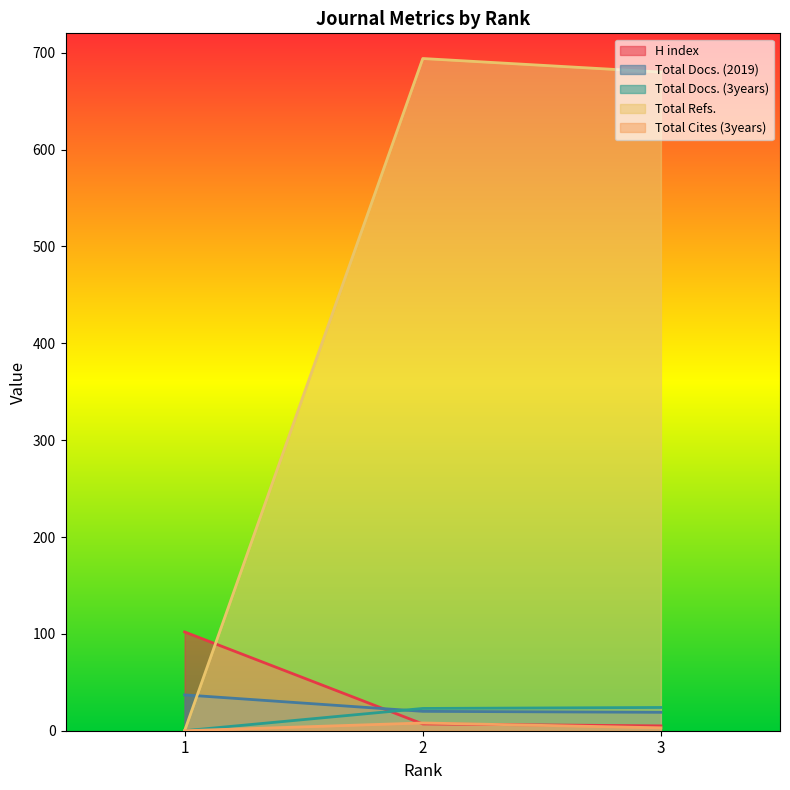

Does the chart display data point markers on the line(s)?

No